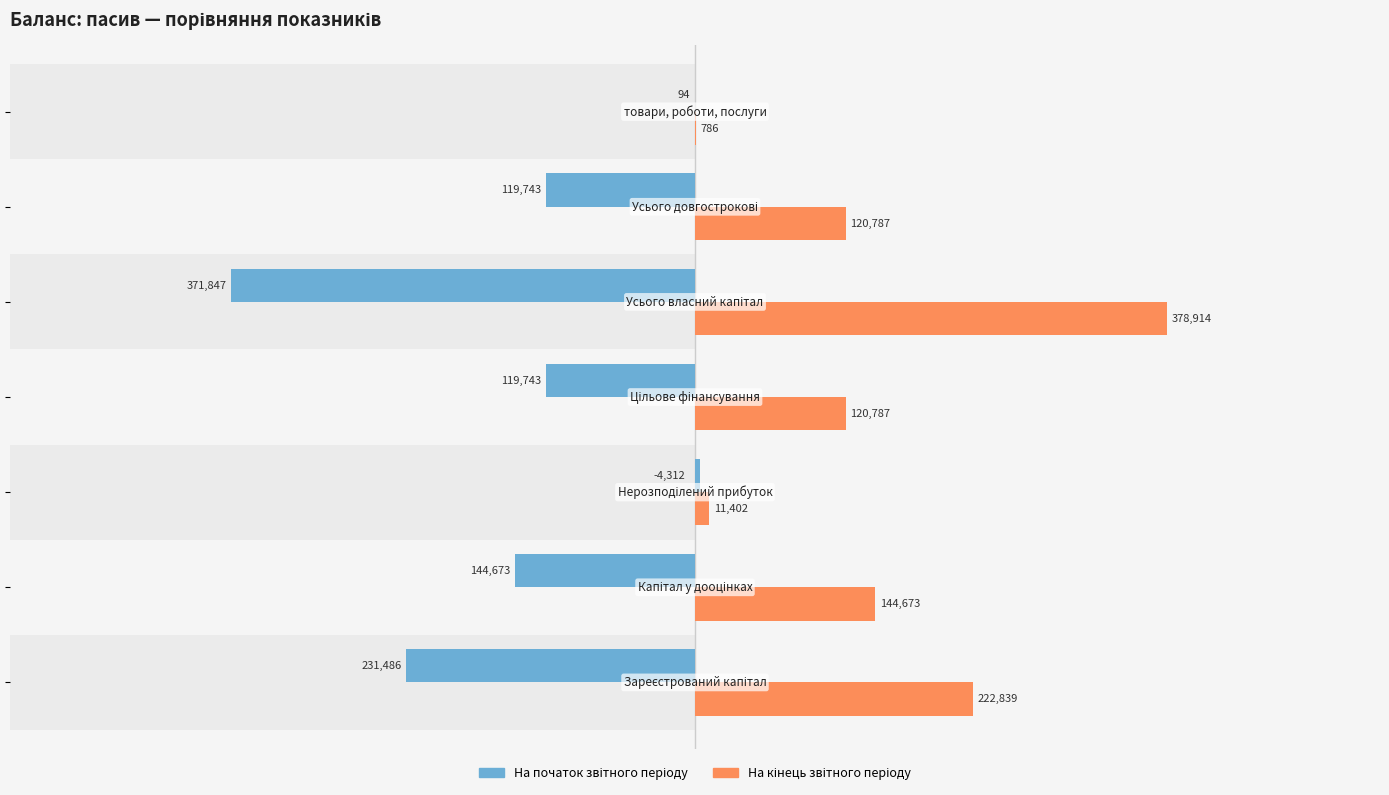

What is the lowest value of the На кінець звітного періоду series?

786